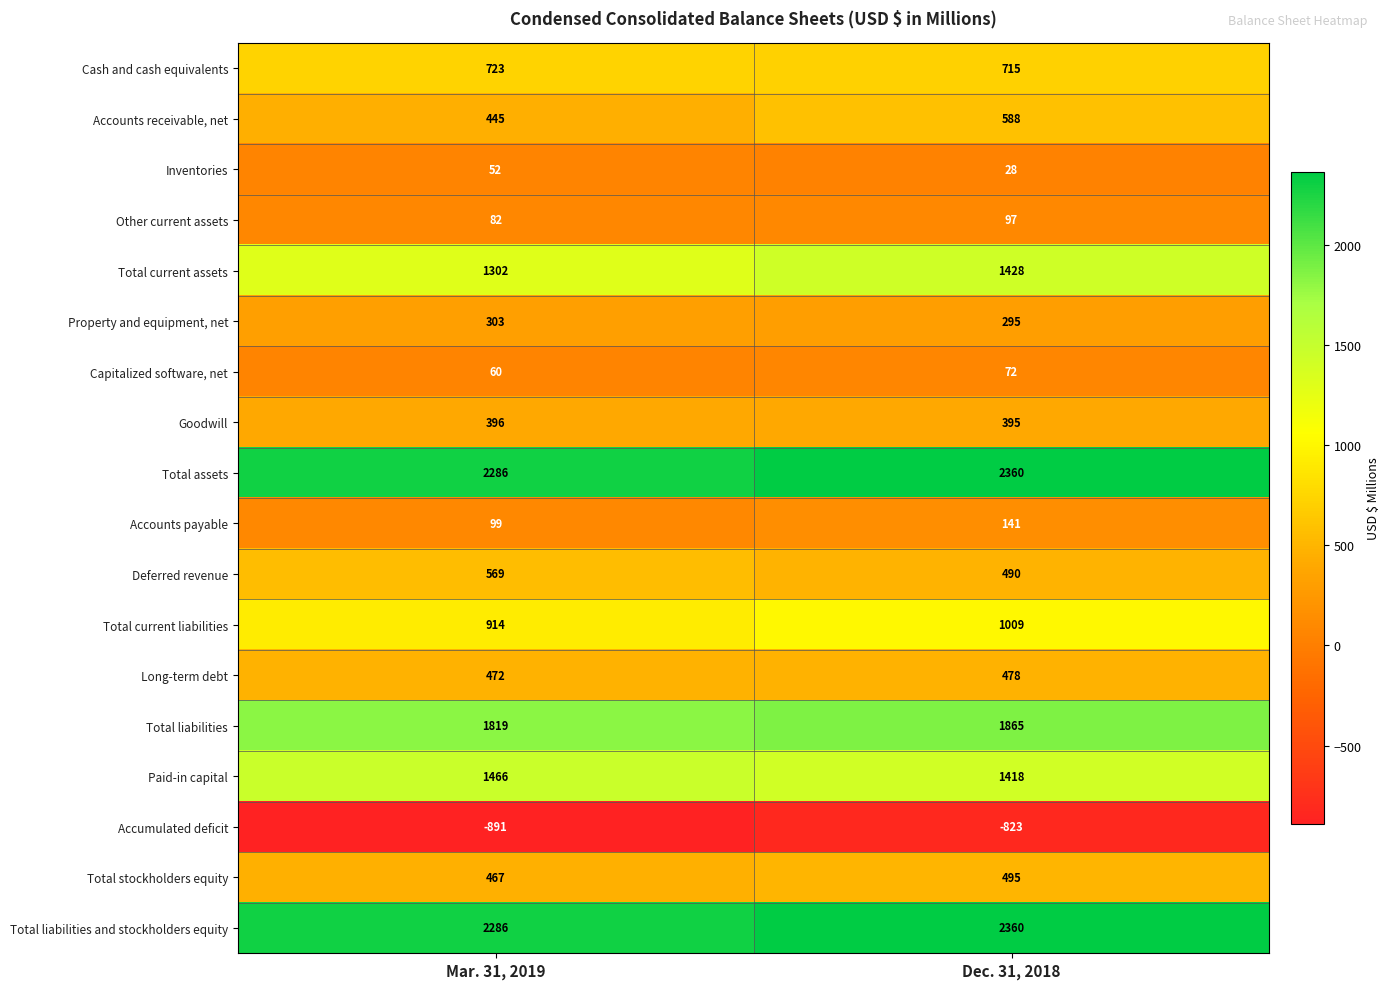

What is the highest value of the Cash and cash equivalents series?

723